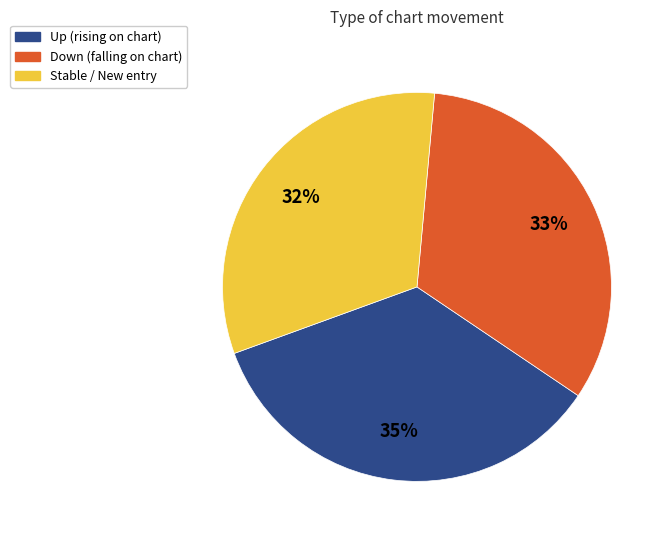

Which category has the biggest portion of the pie?

Up (rising on chart)